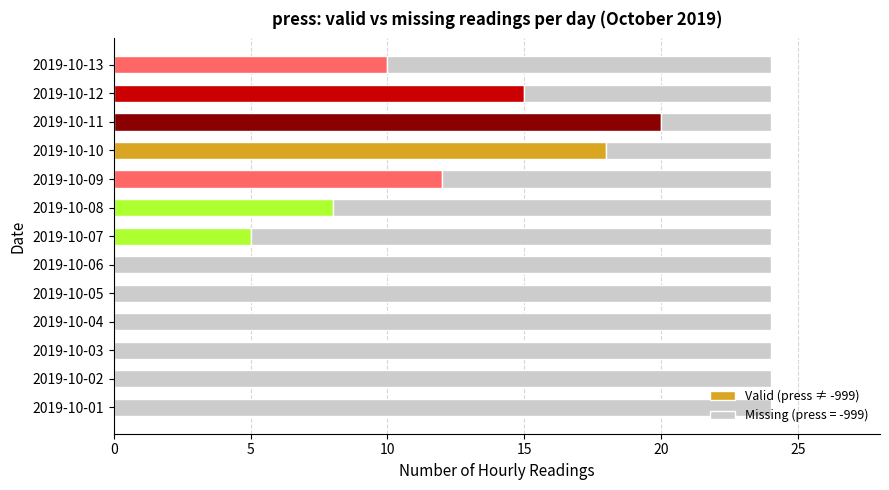

Count the number of data series in this chart.

2